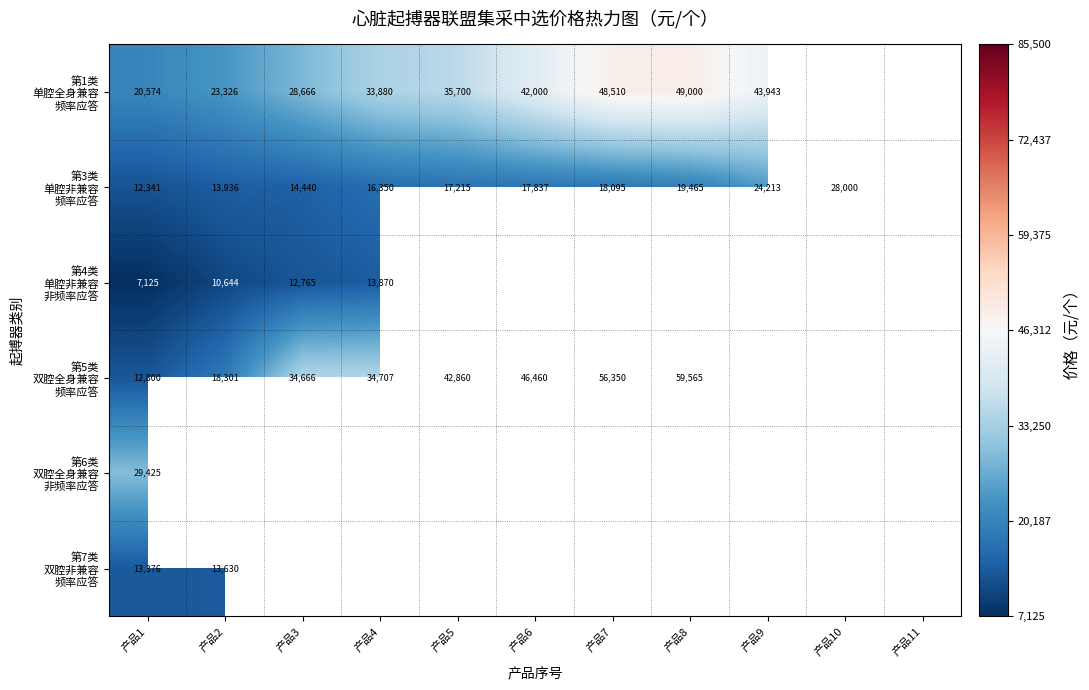

What is the maximum value shown in the chart?

85500.0